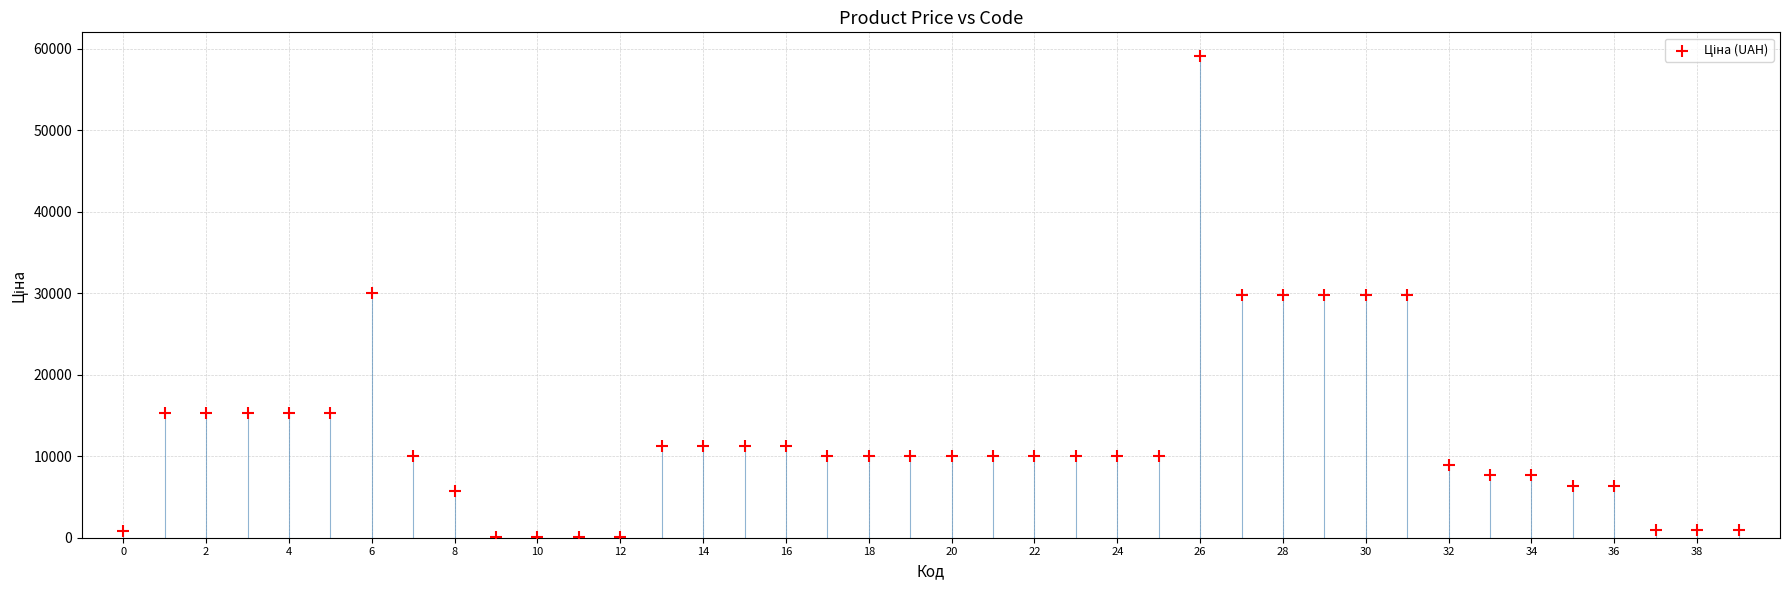

What is the range of Y values (max minus min)?

59018.0